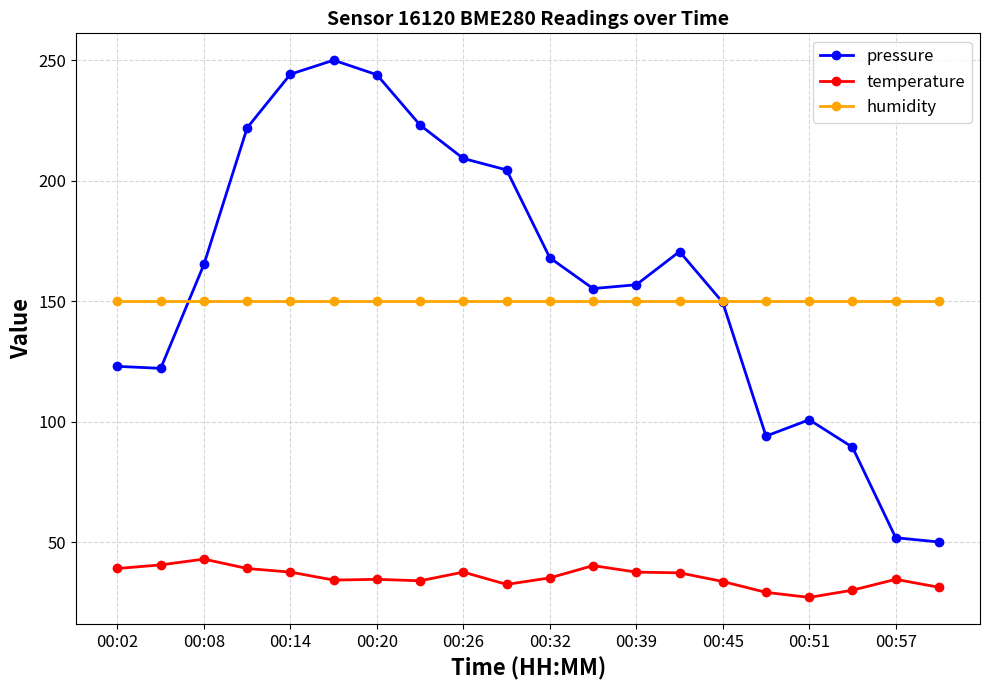

What is the minimum value shown in the chart?

27.0